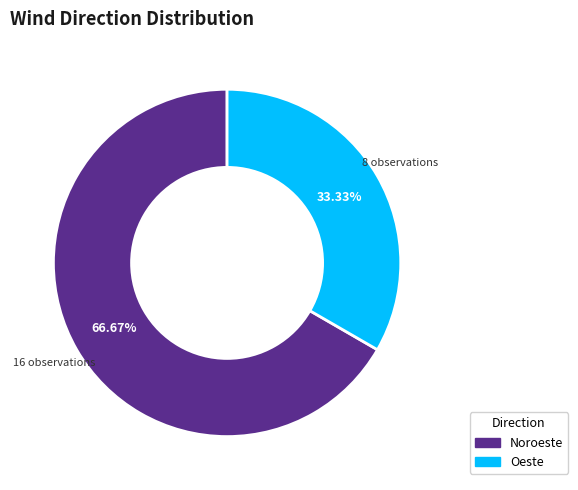

Rank the categories by value from lowest to highest.

Oeste, Noroeste